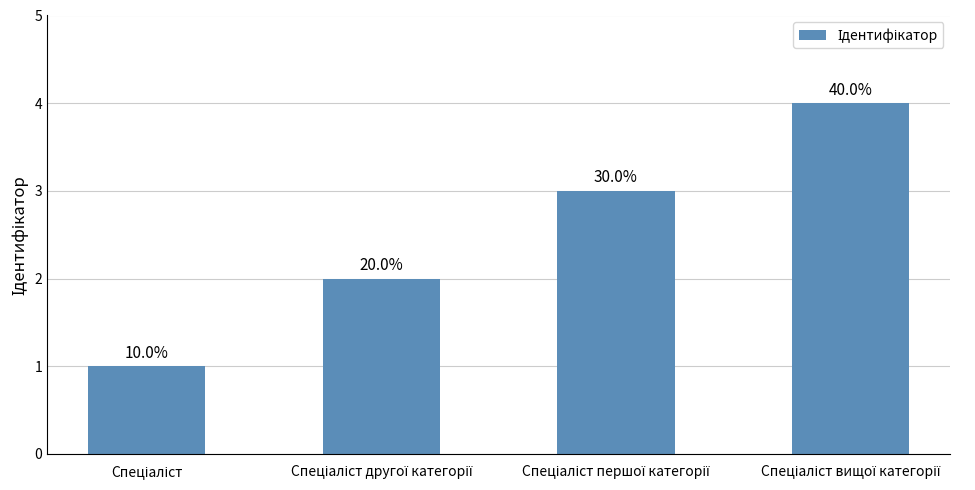

What position from the left is Спеціаліст першої категорії?

3